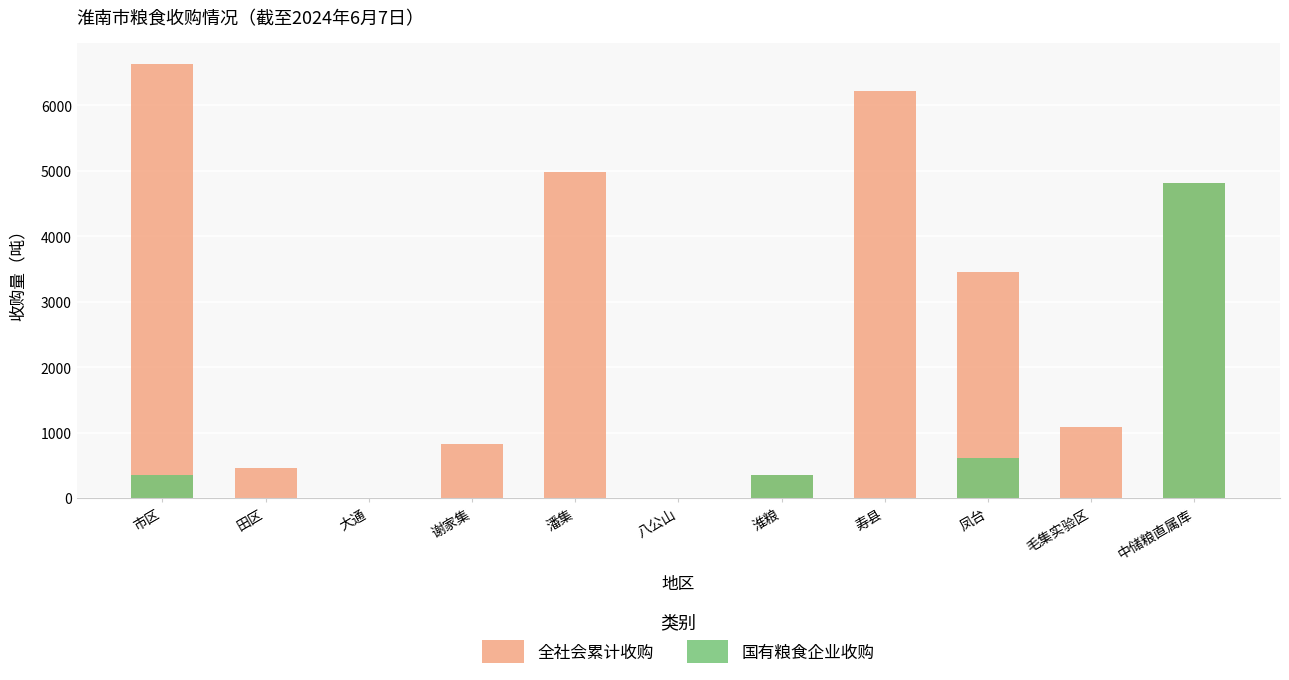

What is the label of the 5th bar from the left?

潘集